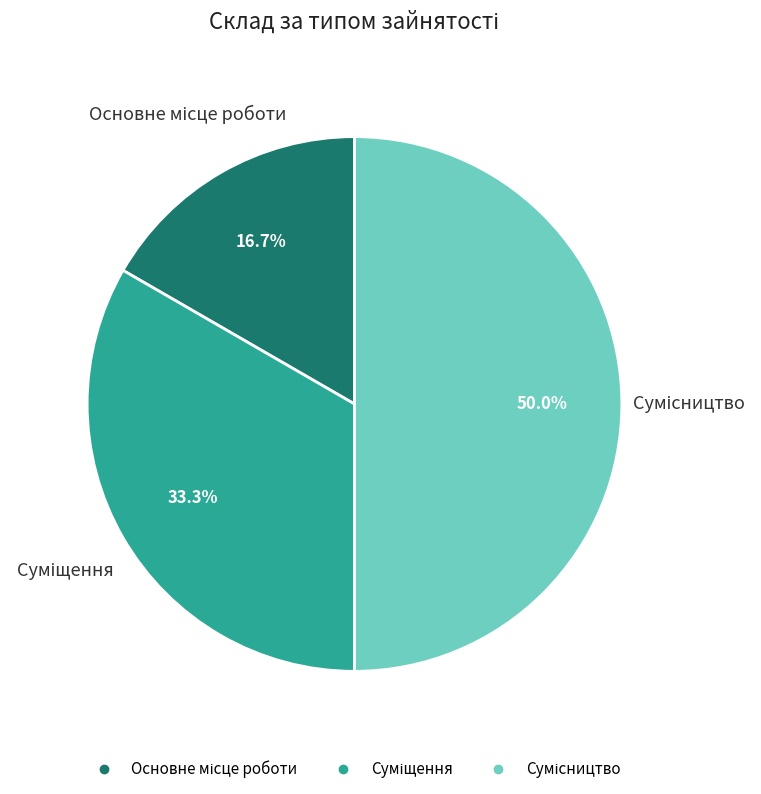

How many segments does this pie chart have?

3